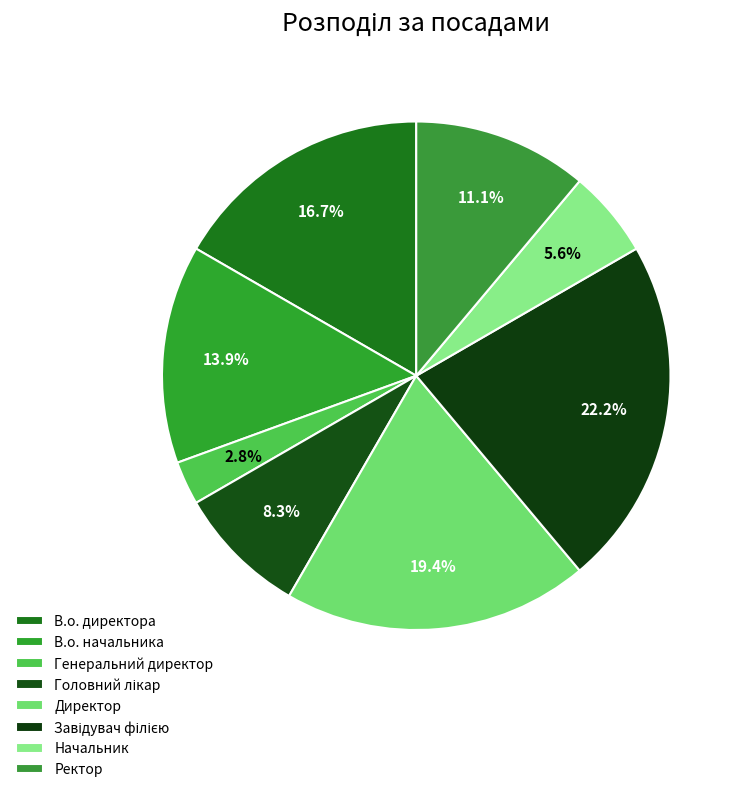

Count the number of slices in the pie.

8